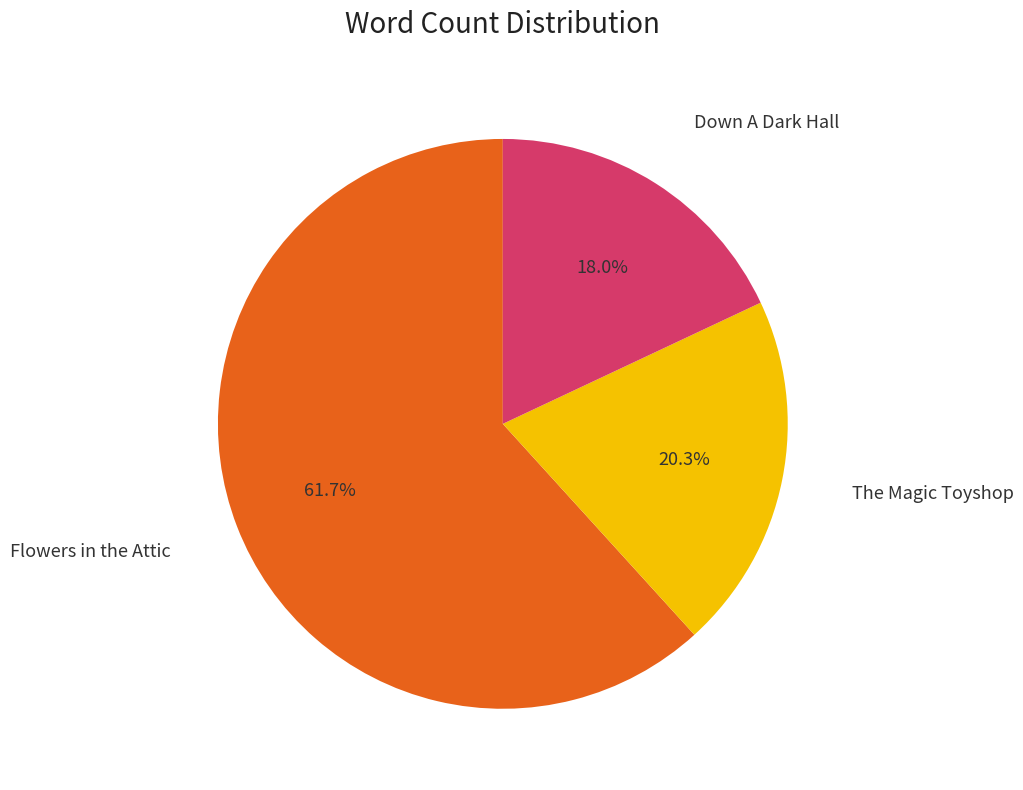

Is there a majority slice in this chart?

Yes